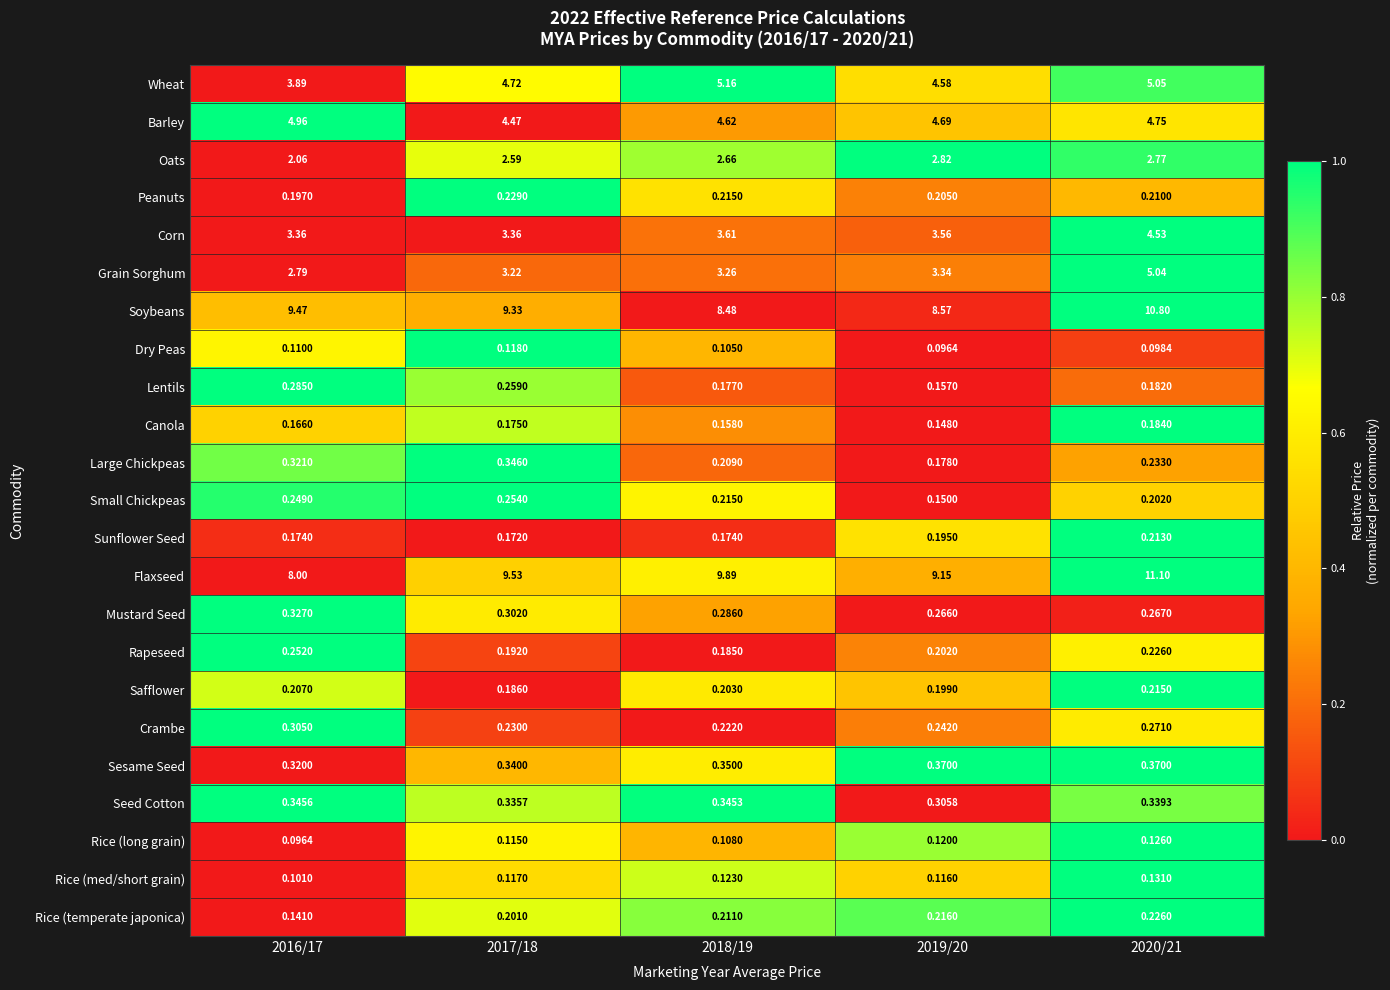

Is the value of Mustard Seed at 2016/17 greater than the value of Sunflower Seed at 2019/20?

Yes